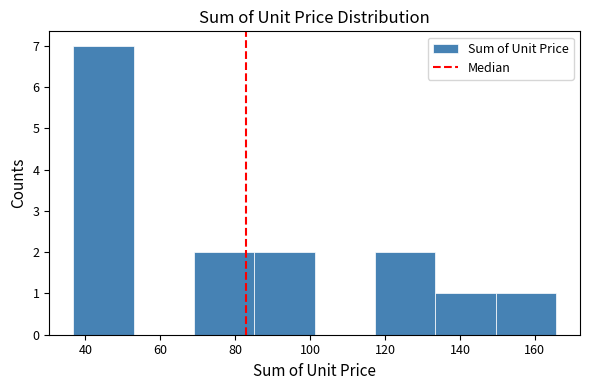

Reading left to right, transcribe this chart: for each bar, give the range it covers on the x-axis and its height. Neither the bar edges nor the heights are printed on the chart, so give them approximately, as read against the axes.

36 to 52: 7
52 to 70: 0
70 to 86: 2
86 to 102: 2
102 to 118: 0
118 to 134: 2
134 to 150: 1
150 to 166: 1